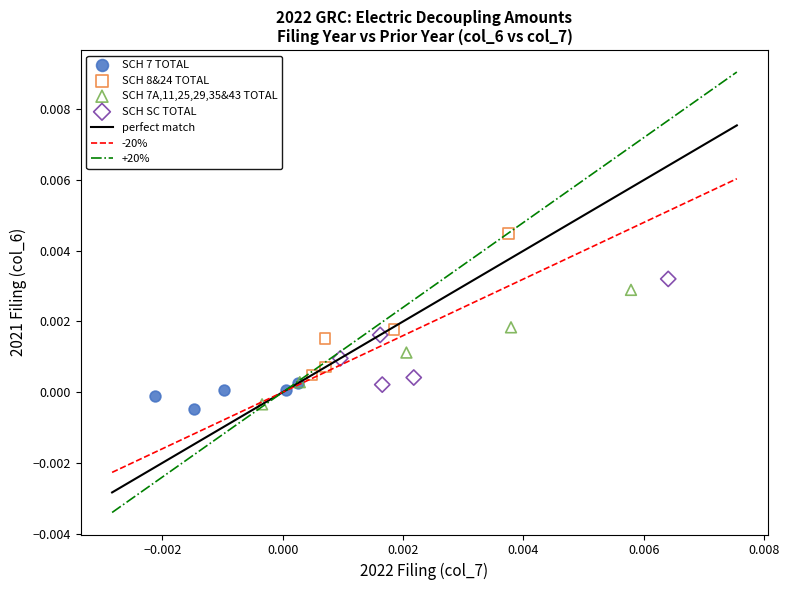

Which series reaches the maximum Y coordinate?

SCH 8&24 TOTAL